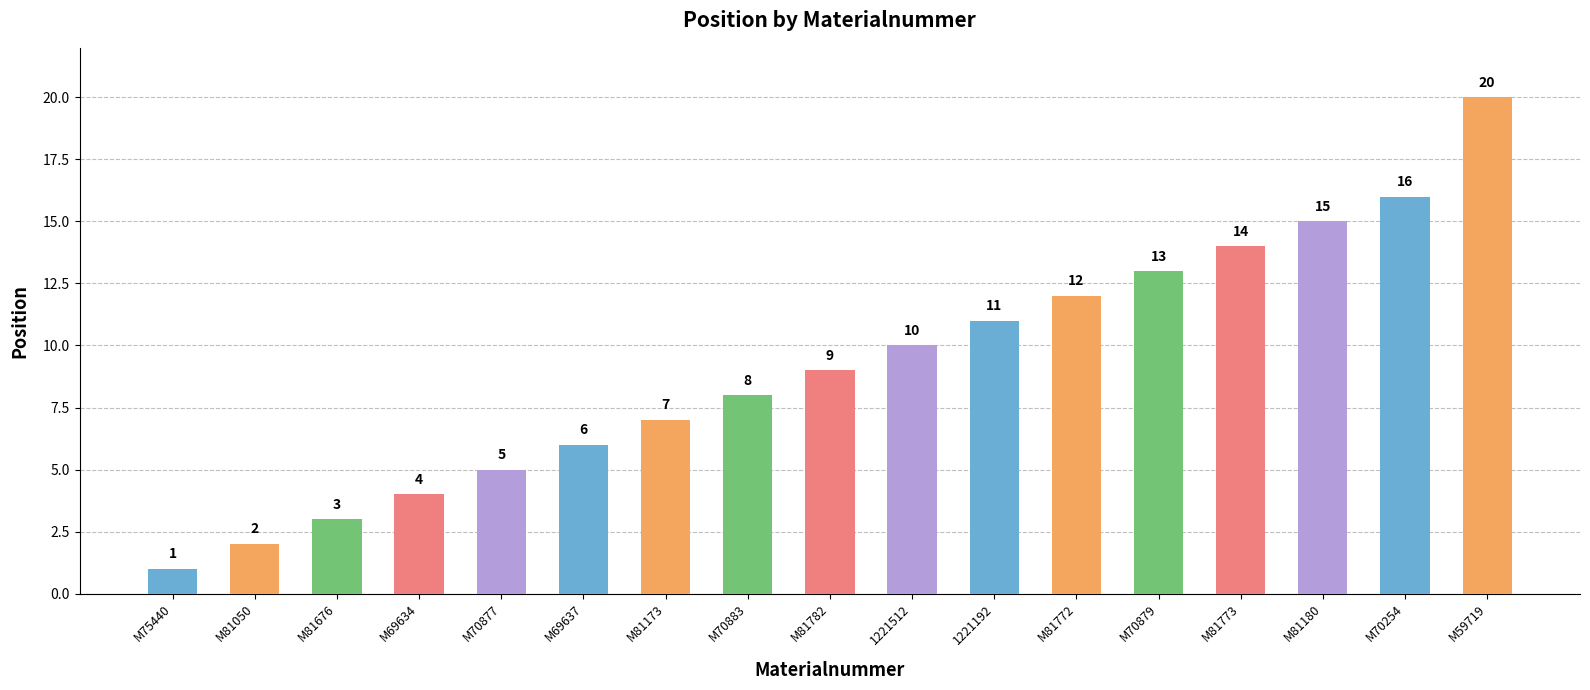

At which label is the value closest to 10?

1221512